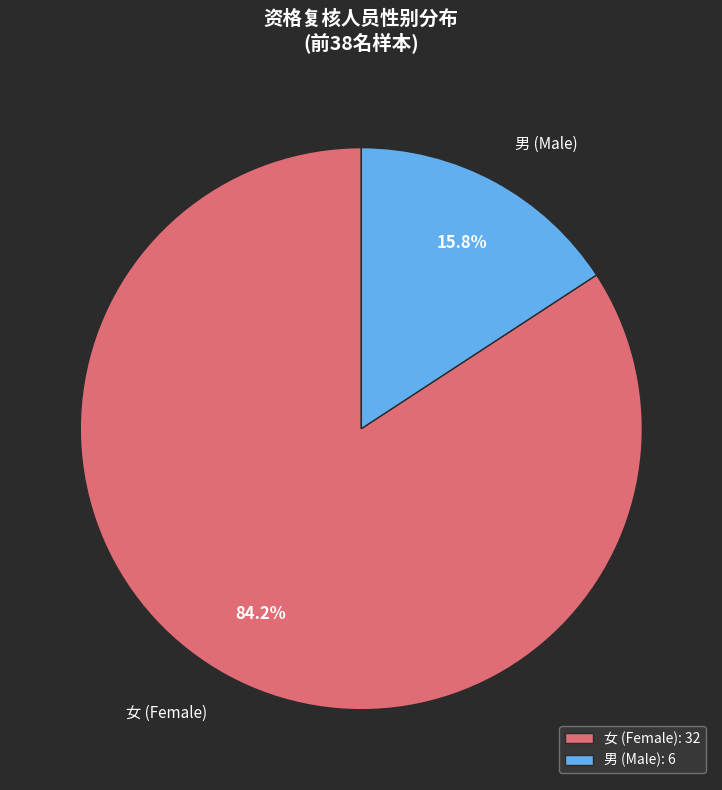

What percentage do 男 (Male) and 女 (Female) together represent?

100.0%